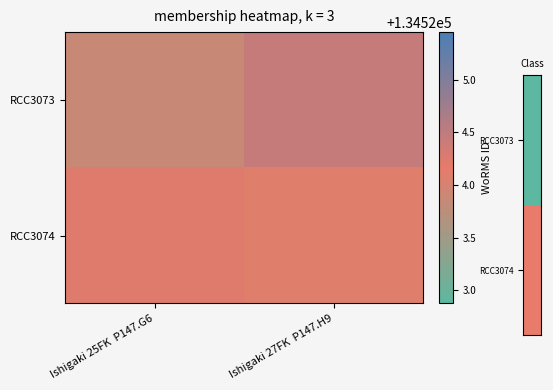

List the series in order of their peak value, lowest first.

RCC3074, RCC3073